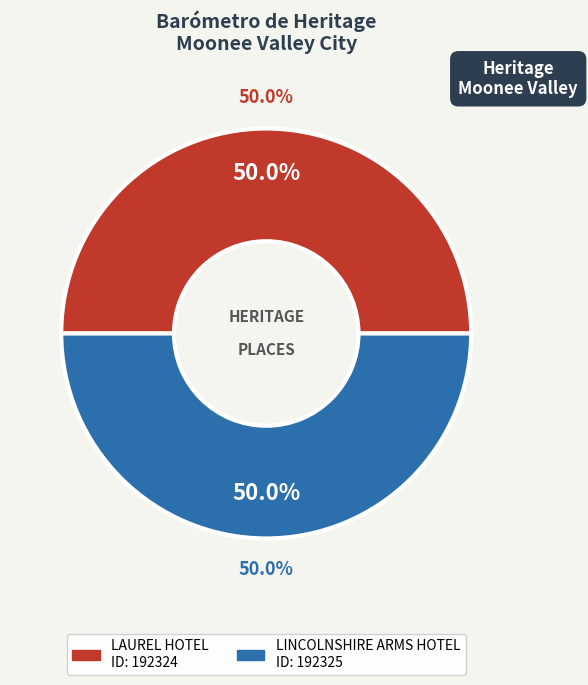

Is it true that LAUREL HOTEL is 50% of the pie?

True